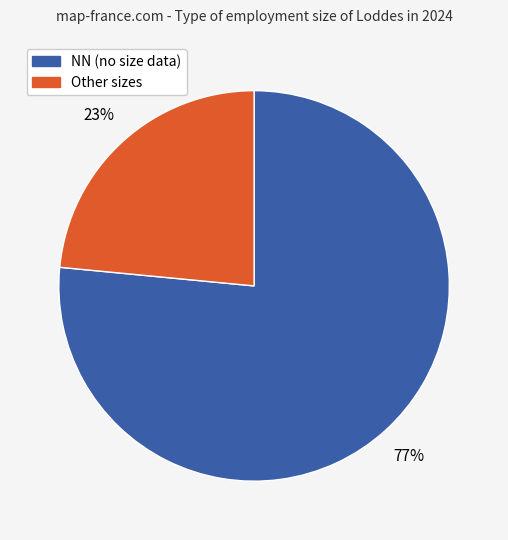

Count the number of slices in the pie.

2